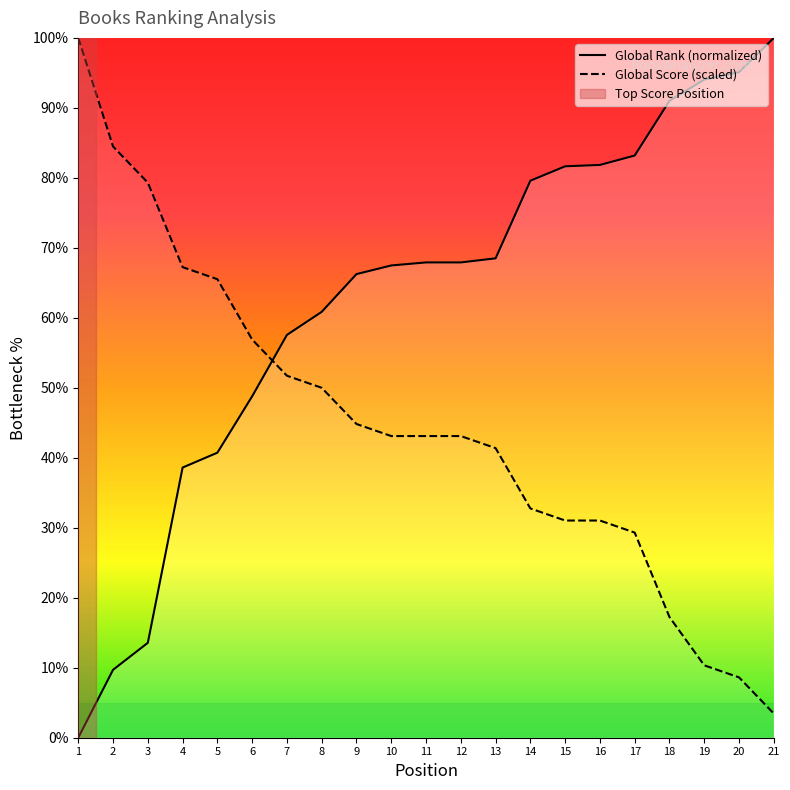

Reading left to right, list all the values displayed in this chart.

Global Rank: 1=0.0	2=9.7	3=13.6	4=38.6	5=40.7	6=48.8	7=57.6	8=60.9	9=66.2	10=67.5	11=67.9	12=67.9	13=68.5	14=79.6	15=81.7	16=81.8	17=83.2	18=91.0	19=94.0	20=95.1	21=100.0
Global Score: 1=100.0	2=84.5	3=79.3	4=67.2	5=65.5	6=56.9	7=51.7	8=50.0	9=44.8	10=43.1	11=43.1	12=43.1	13=41.4	14=32.8	15=31.0	16=31.0	17=29.3	18=17.2	19=10.3	20=8.6	21=3.4